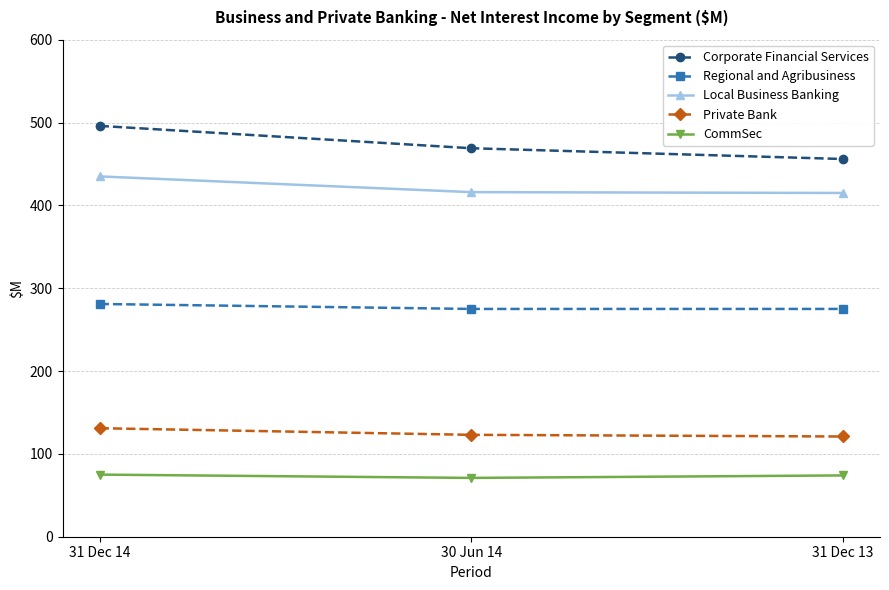

Which label corresponds to the largest value in the chart?

31 Dec 14